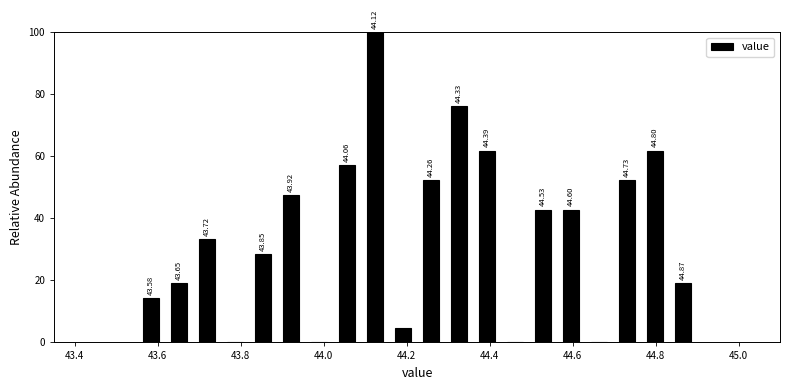

Around what value on the x-axis is the tallest bar? Give the approximate position of its centre, as read against the axis.

44.12